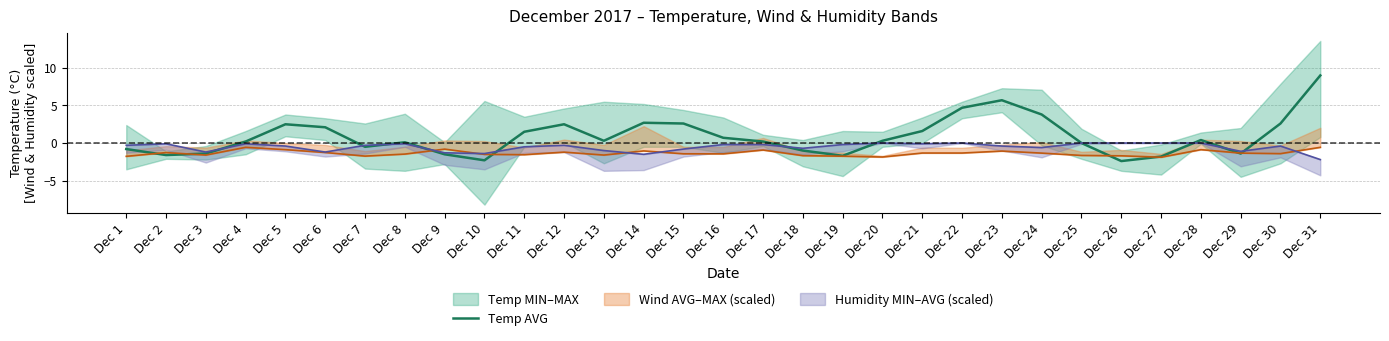

Which category has the highest value across all series?

Dec 31